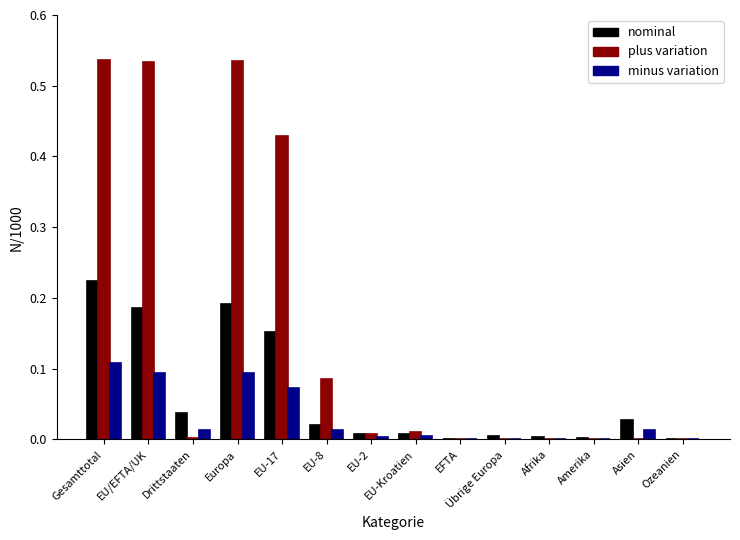

Which series changed the most between EU-8 and Afrika?

plus variation